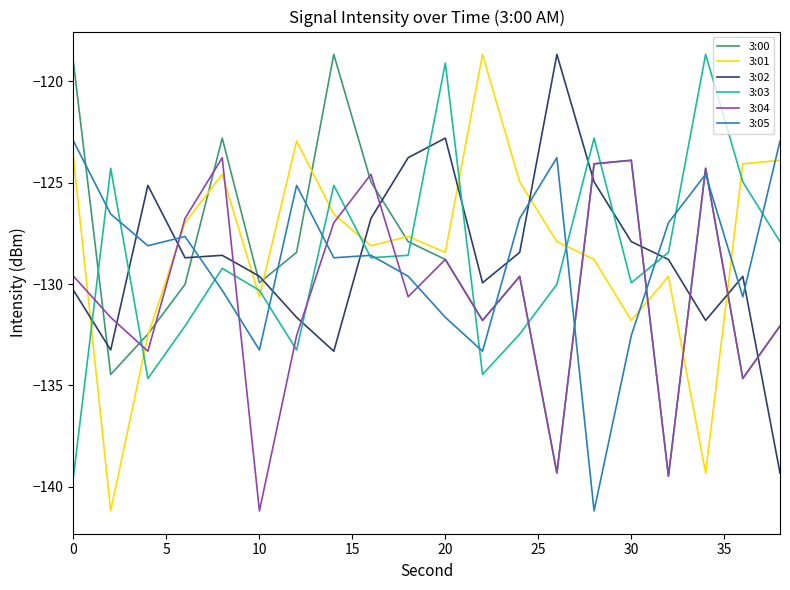

True or false: 3:04 and 3:03 cross at least once.

True